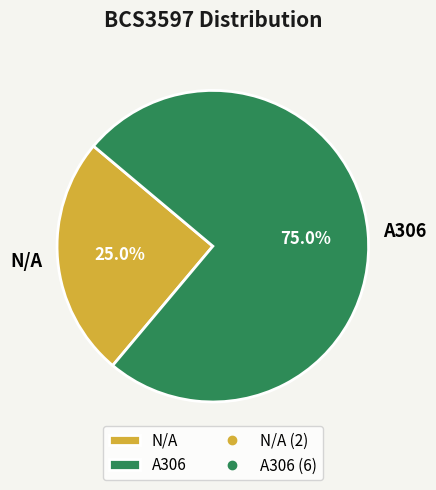

To the nearest percent, what portion does N/A represent?

25%